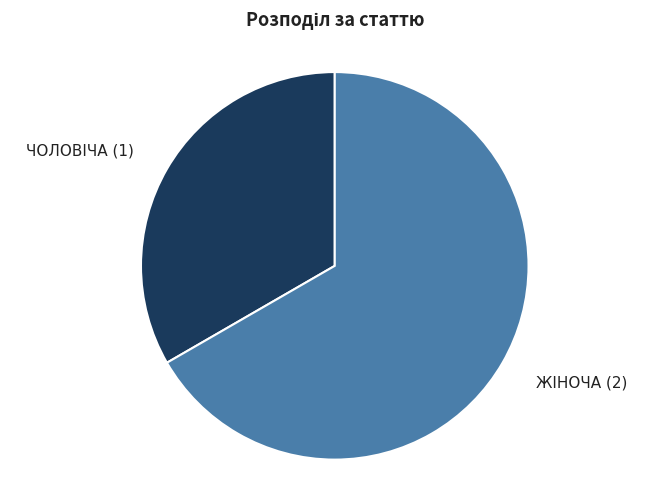

Is there any slice that represents more than half of the pie?

Yes